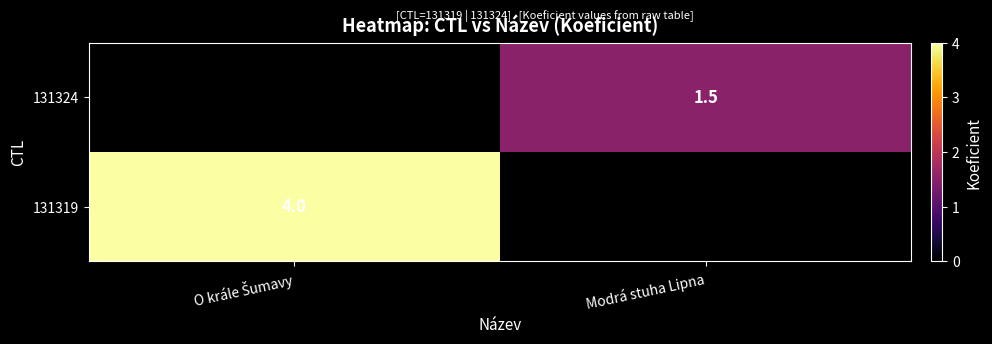

The value of 131324 at Modrá stuha Lipna is 0.5. True or false?

False